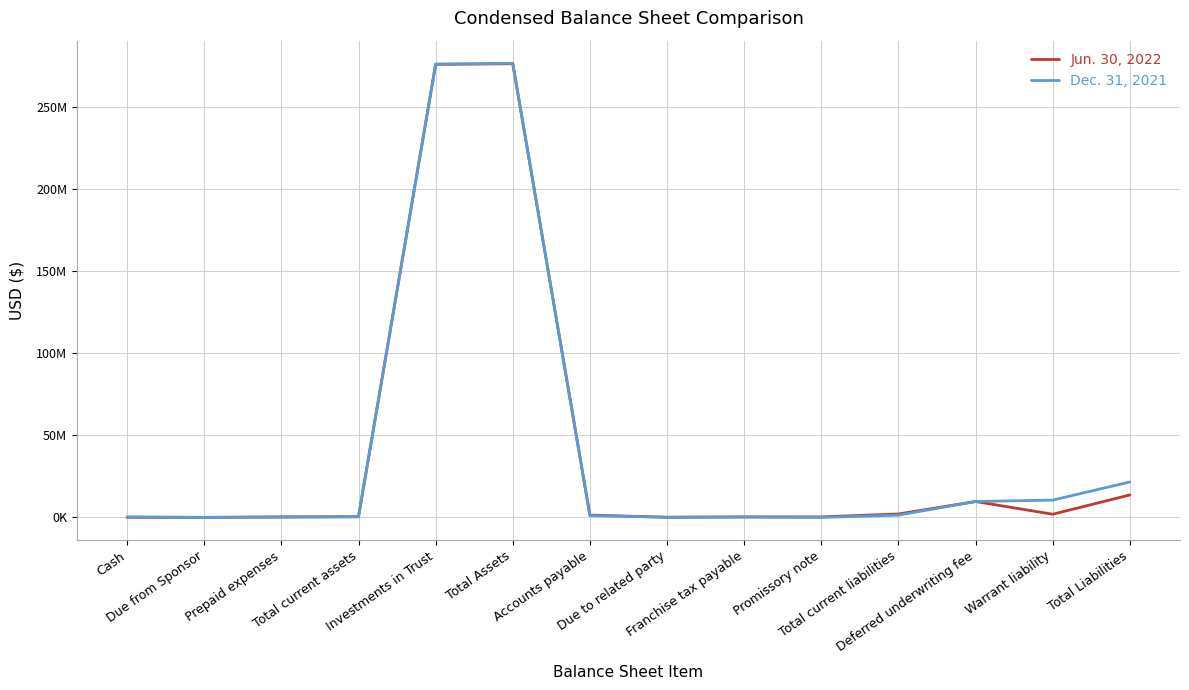

What position from the right is Investments in Trust?

10